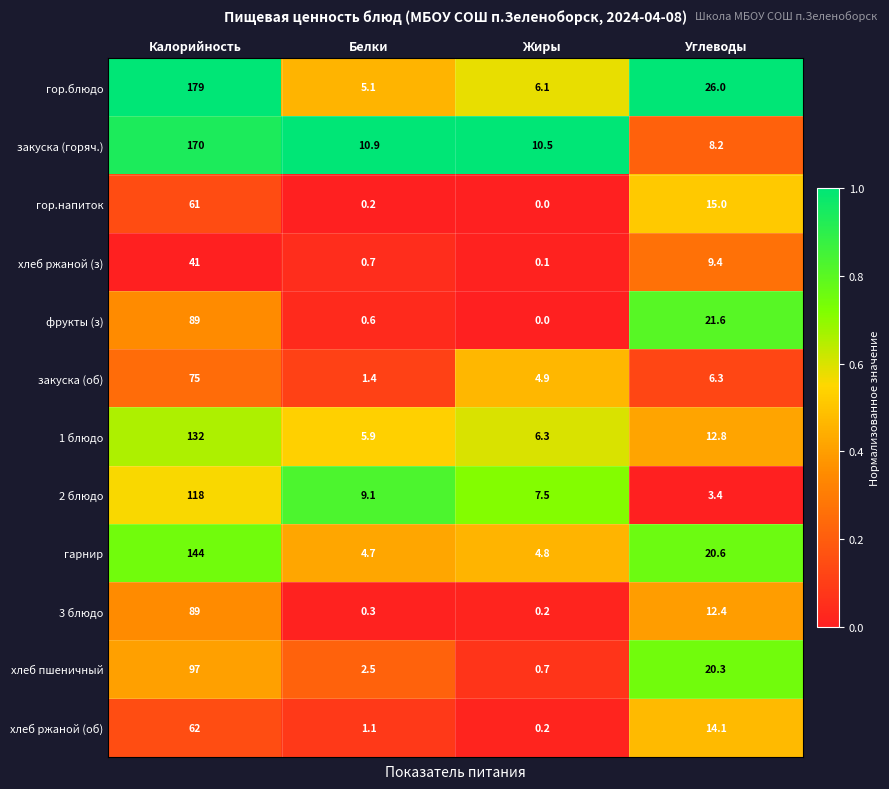

What is the sum of the 3 блюдо values at Калорийность and Жиры?

89.2